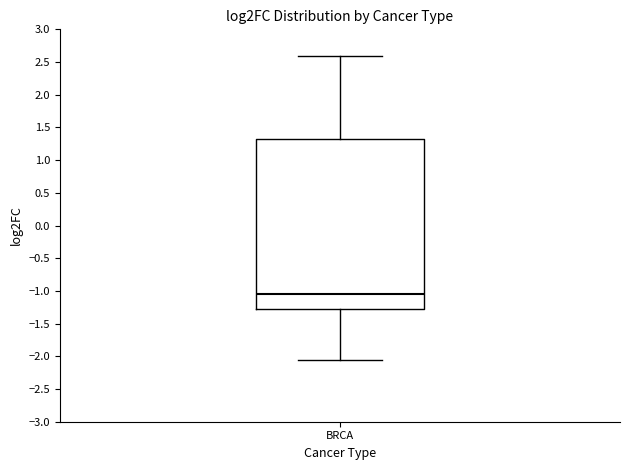

Transcribe this box plot: give where the median line is, the range the box spans, and where the two whiskers end, as read against the y-axis. The values are not printed on the chart, so give them approximately, as read against the axis.

median -1.05, box -1.30 to 1.30, whiskers -2.05 to 2.60